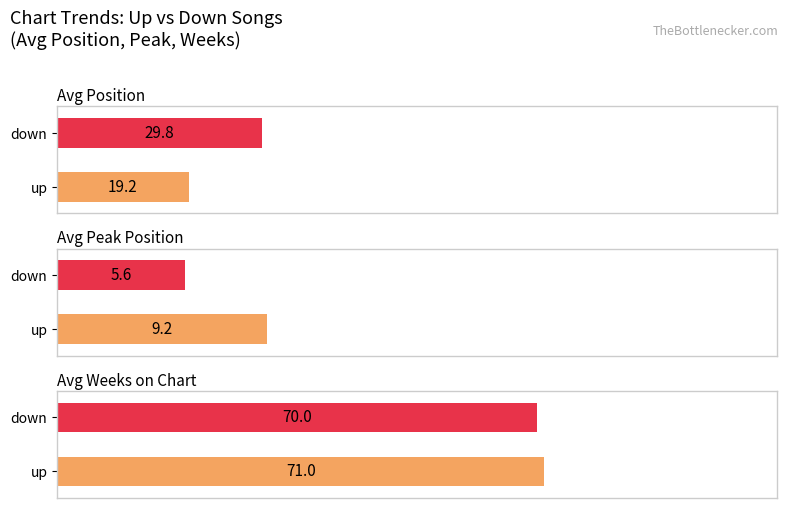

What is the average value of the Avg Position series?

24.5